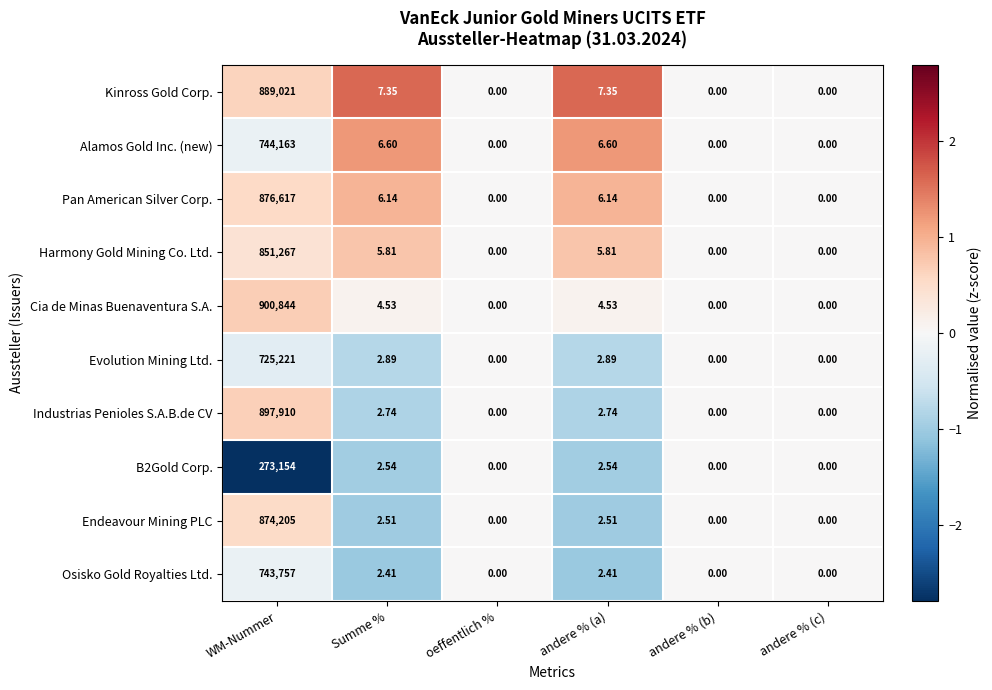

Which series has the largest range (max minus min)?

Cia de Minas Buenaventura S.A.